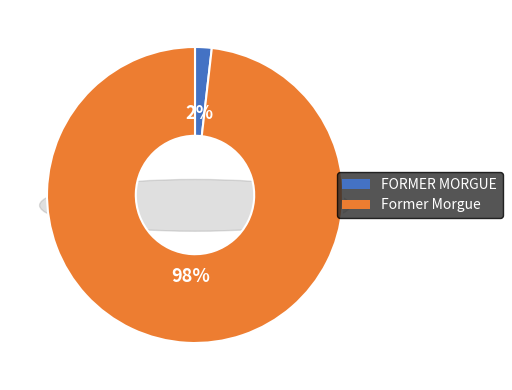

The FORMER MORGUE slice represents 2% of the pie. True or false?

True